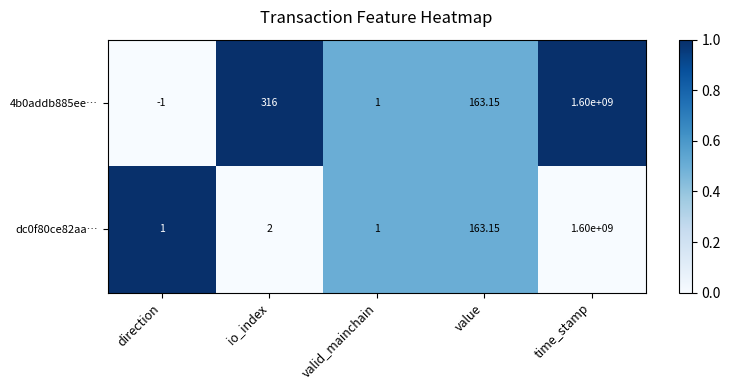

Which category has the lowest value across all series?

direction